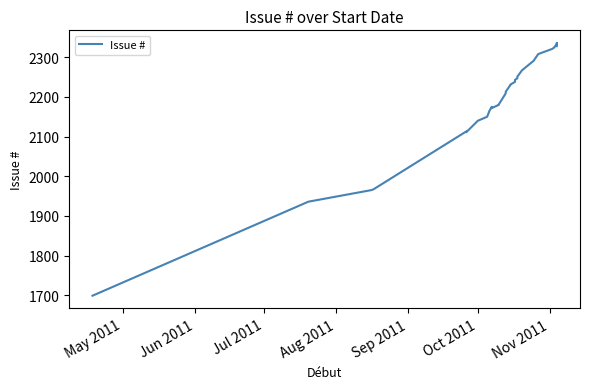

What is the greatest value displayed?

2336